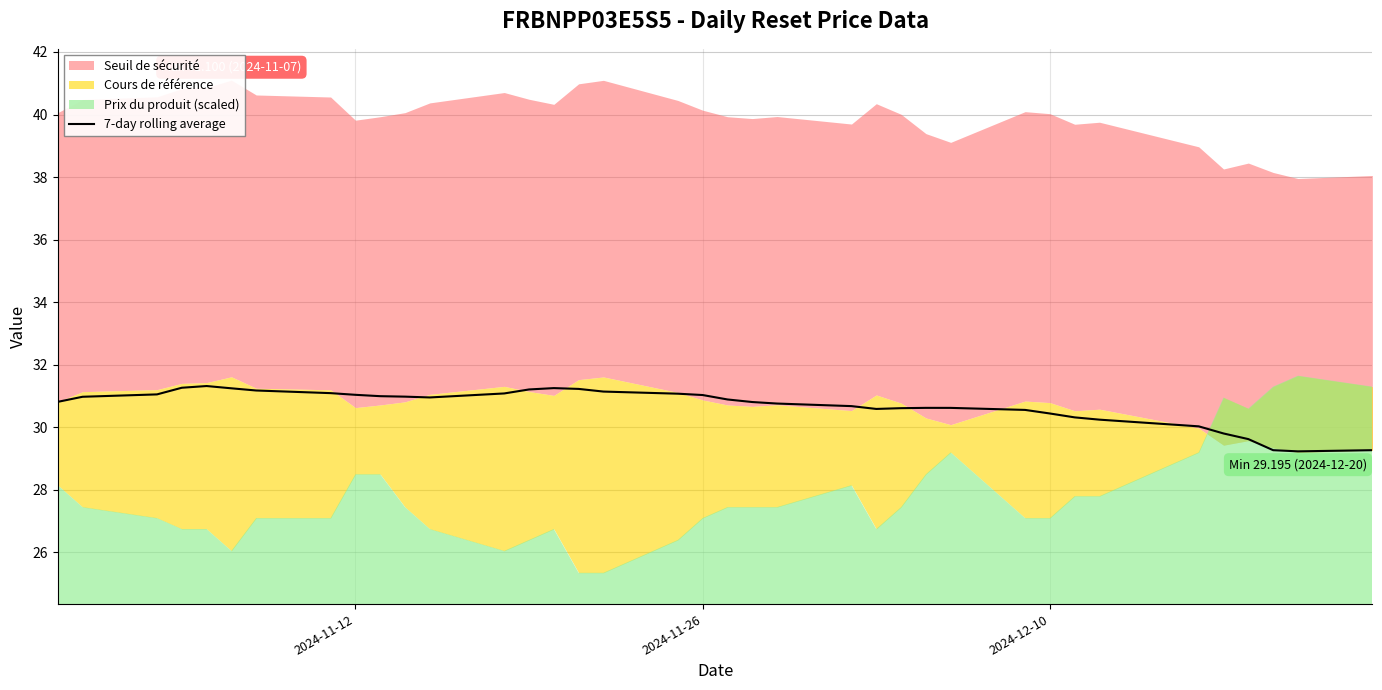

Reading left to right, list all the values displayed in this chart.

30.8	31.0	31.1	31.3	31.3	31.2	31.2	31.1	31.0	31.0	31.0	31.0	31.1	31.2	31.3	31.2	31.1	31.1	31.0	30.9	30.8	30.8	30.7	30.6	30.6	30.6	30.6	30.6	30.4	30.3	30.2	30.0	29.8	29.6	29.3	29.2	29.3